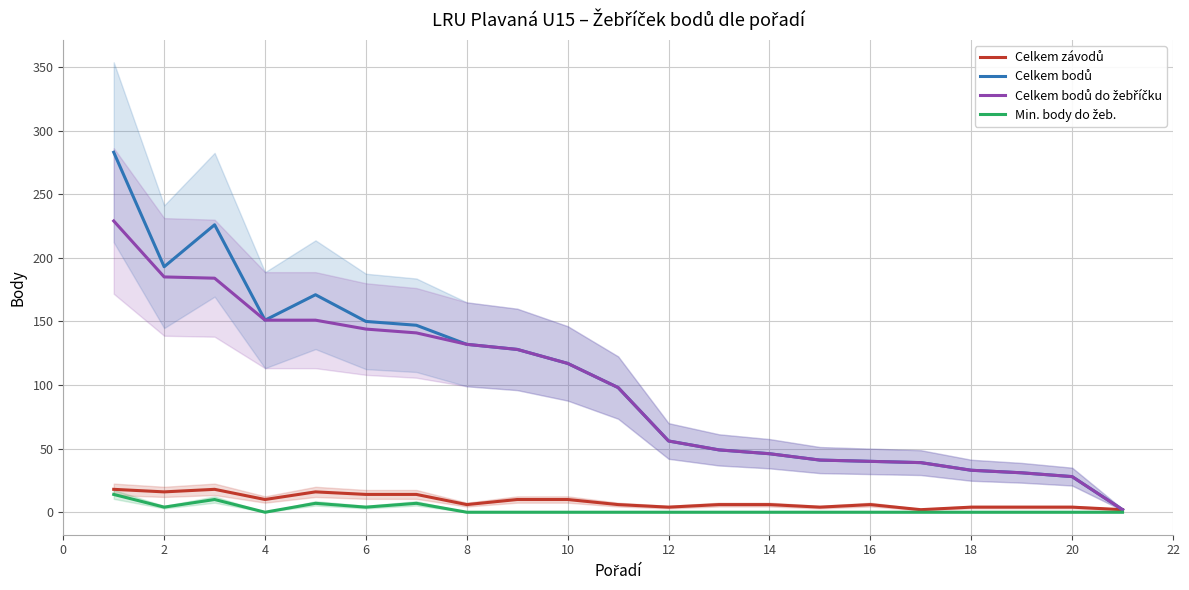

True or false: Celkem bodů and Min. body do žeb. intersect in this chart.

False